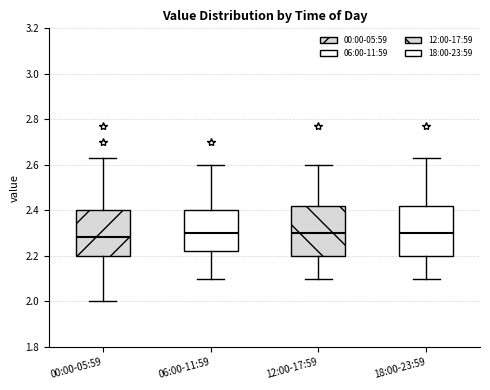

Reading left to right, read every box against the y-axis: the position of its median line, the range the box covers, and the ends of its whiskers. The values are not printed on the chart, so give them approximately, as read against the axis.

00:00-05:59: median 2.28, box 2.20 to 2.40, whiskers 2.00 to 2.64
06:00-11:59: median 2.30, box 2.22 to 2.40, whiskers 2.10 to 2.60
12:00-17:59: median 2.30, box 2.20 to 2.42, whiskers 2.10 to 2.60
18:00-23:59: median 2.30, box 2.20 to 2.42, whiskers 2.10 to 2.64